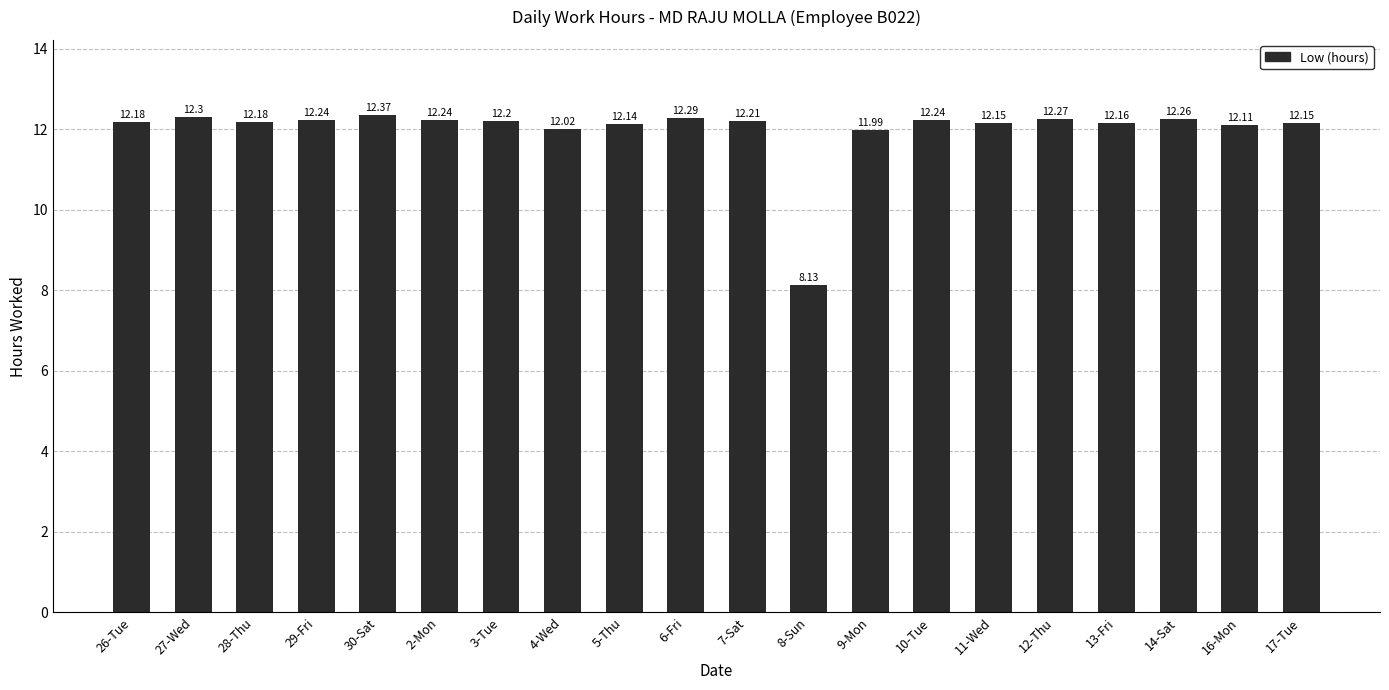

Is it true that the value at 7-Sat is 12.2?

True